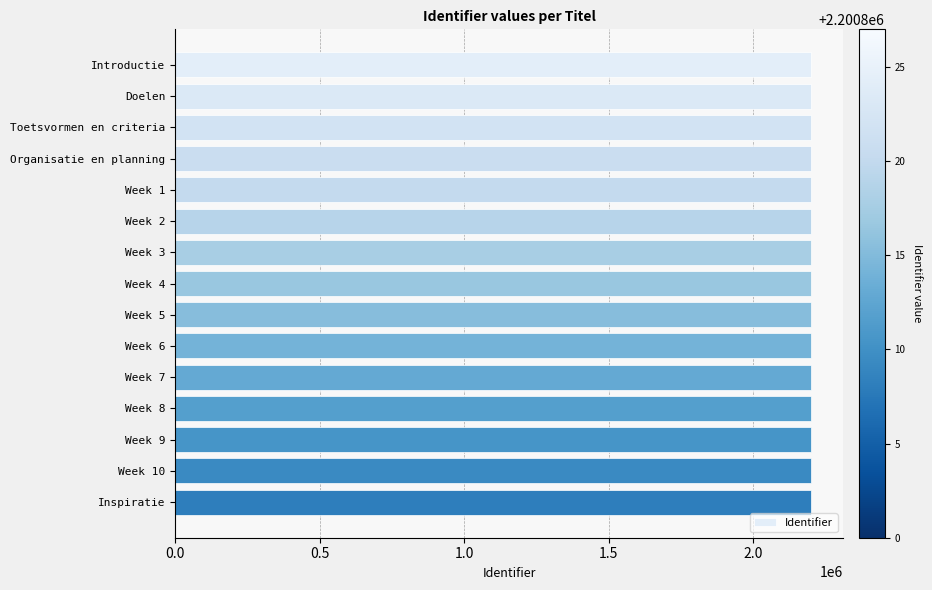

What is the average value?

2200813